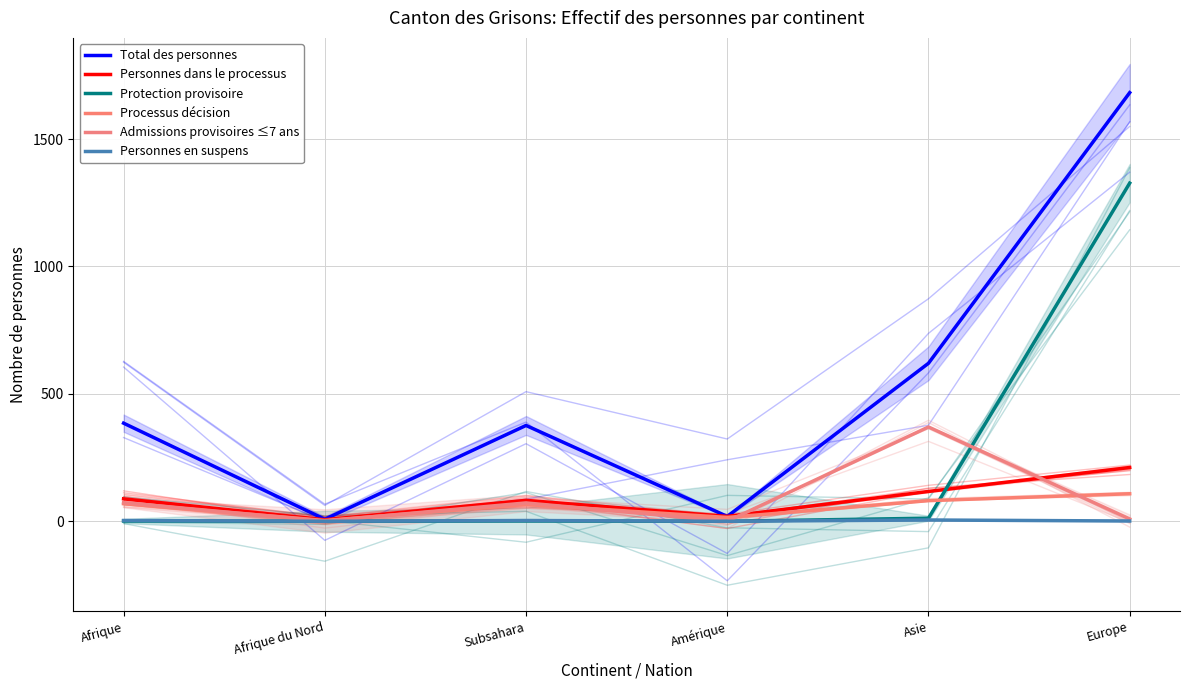

At which category is the sum across all series the highest?

Europe